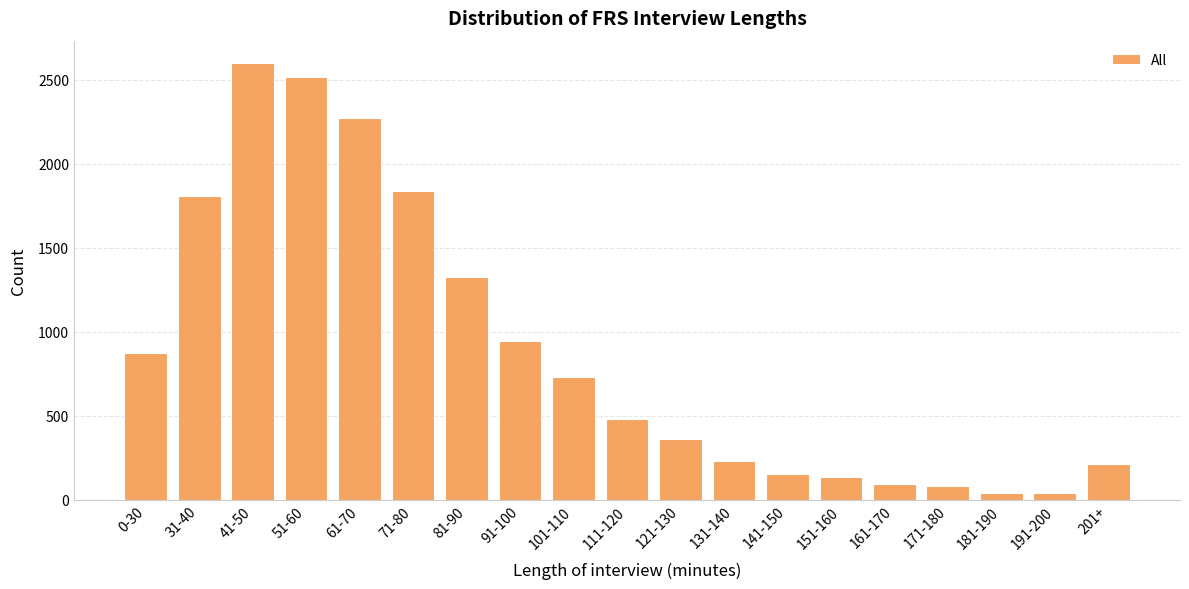

True or false: the data shows 82 at 171-180.

True